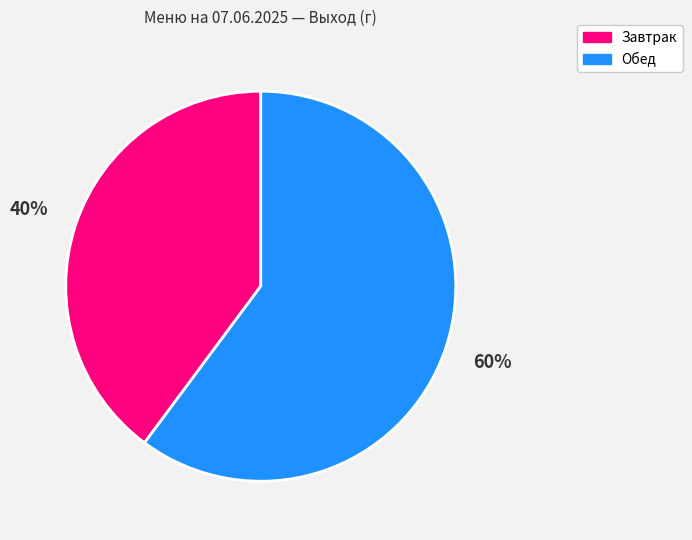

To the nearest percent, what portion does Завтрак represent?

40%